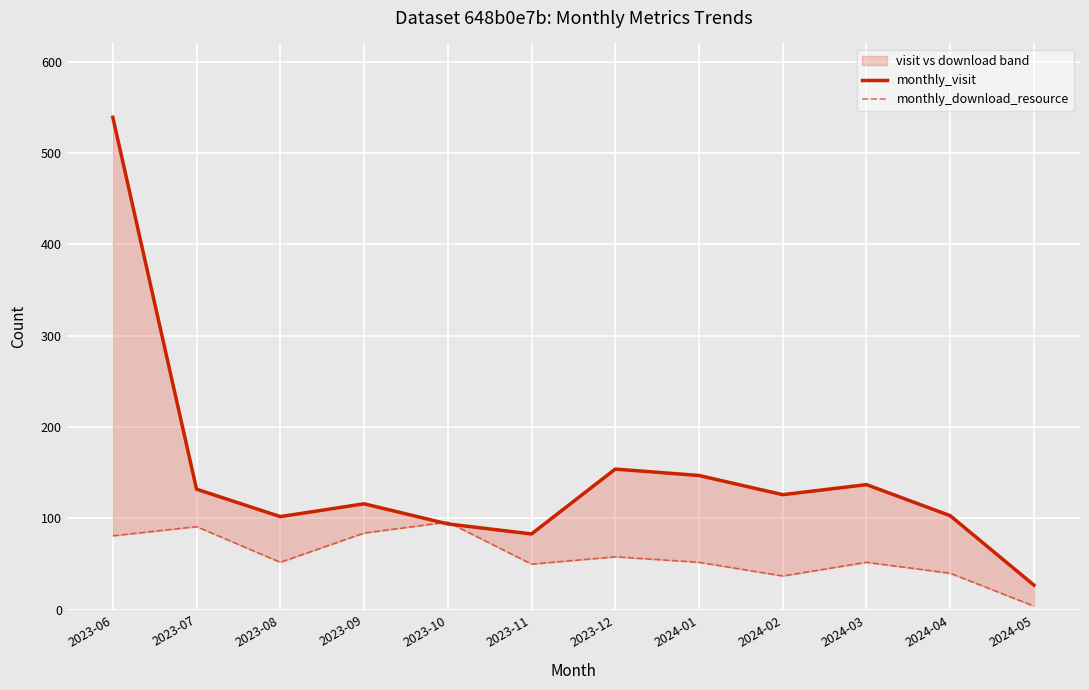

List the series in order of their peak value, lowest first.

monthly_download_resource, monthly_visit